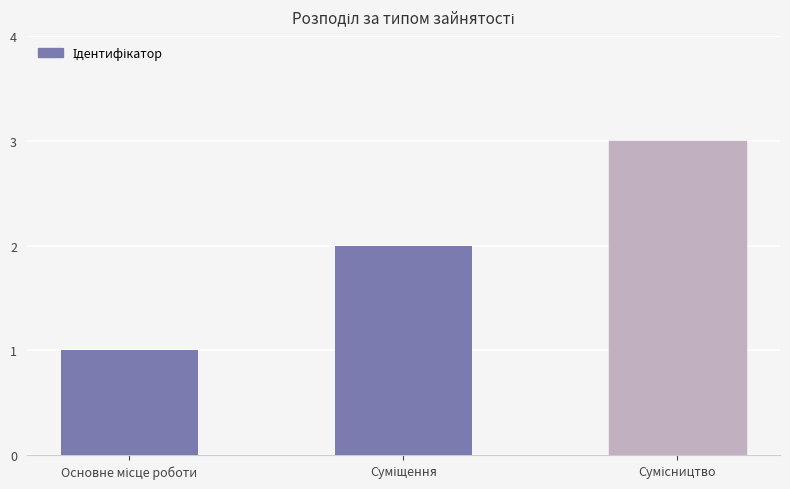

How many values are between 1 and 3?

3